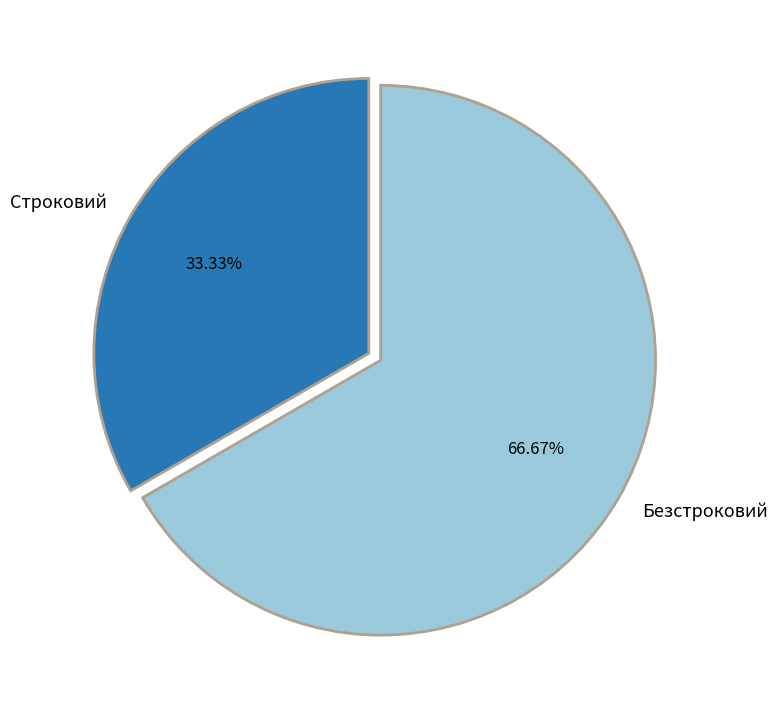

What portion of the pie excludes Строковий?

66.7%